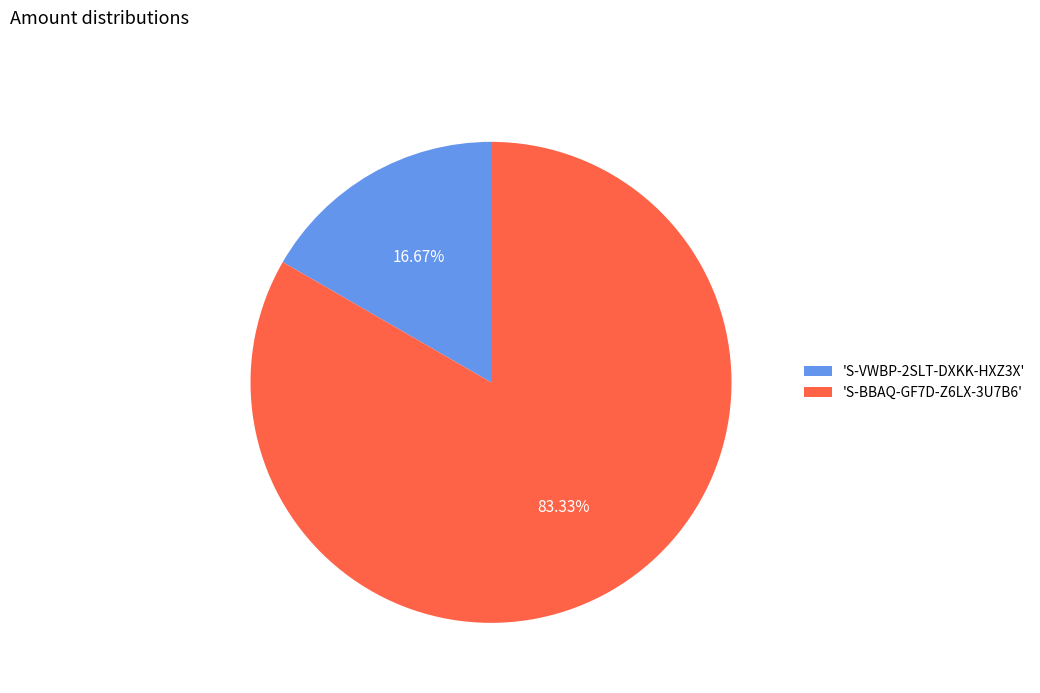

Approximately how many times larger is the value at 'S-BBAQ-GF7D-Z6LX-3U7B6' compared to 'S-VWBP-2SLT-DXKK-HXZ3X'?

5.0